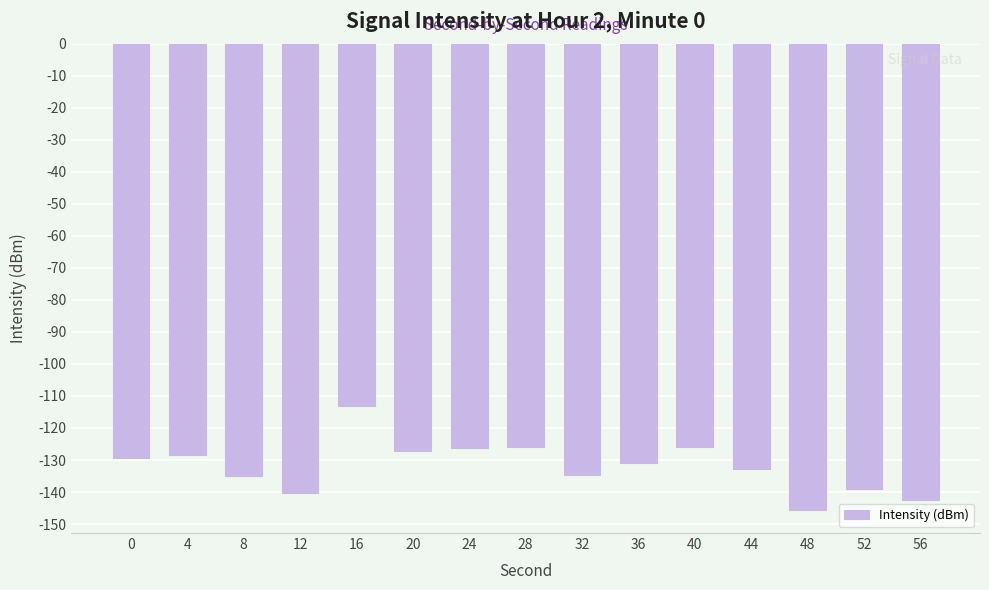

Does the chart contain any negative values?

Yes